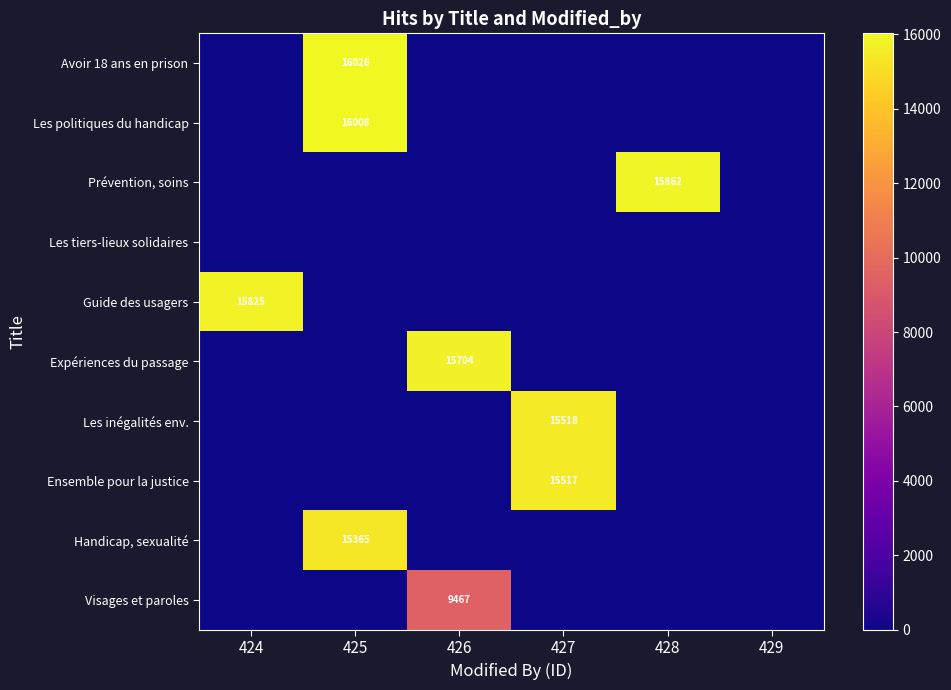

The Visages et paroles series shows 9467 at 426. True or false?

True